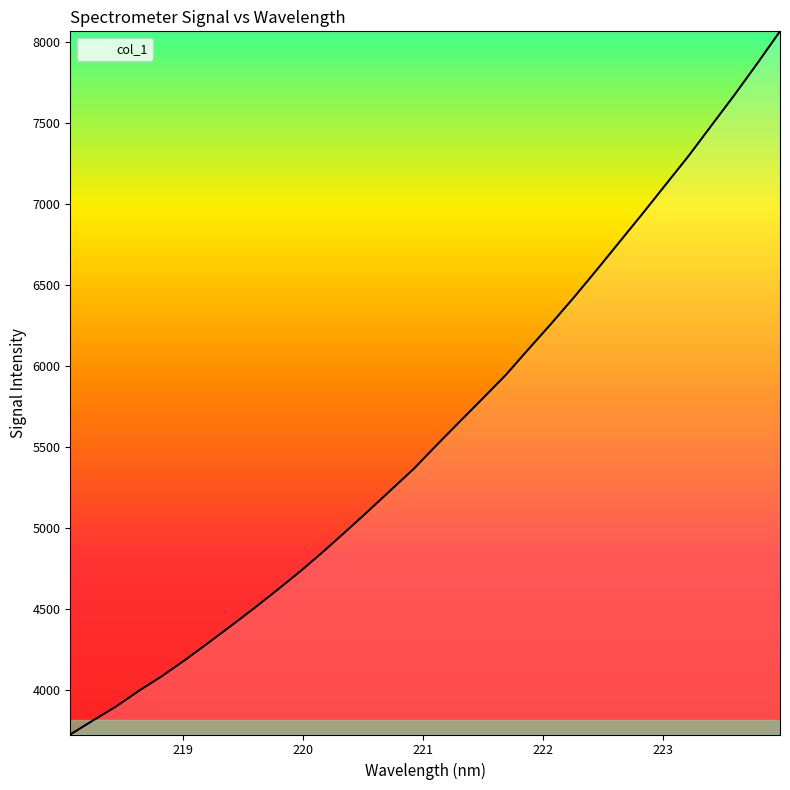

What is the smallest value displayed?

3725.6